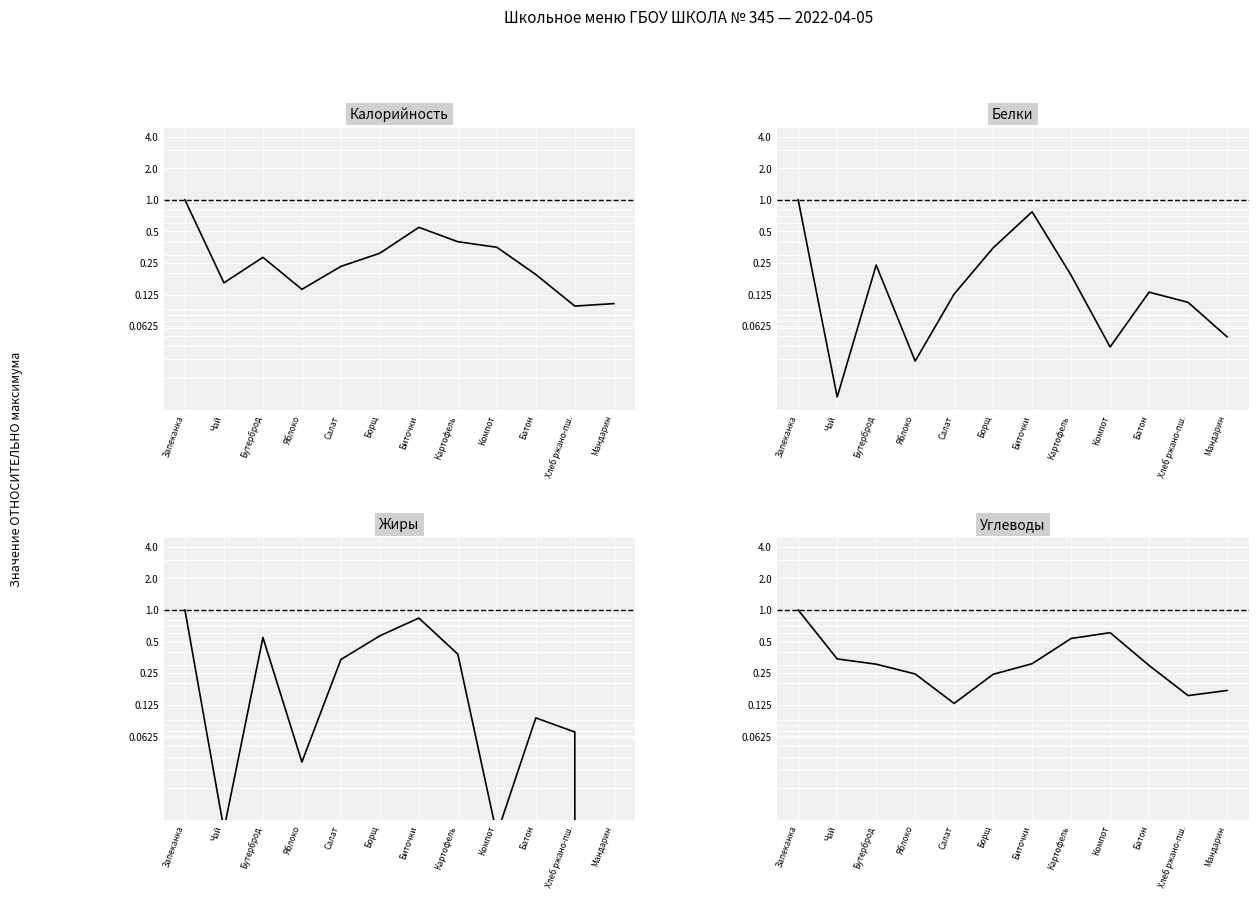

Where do Жиры and Белки first cross each other?

Чай and Бутерброд